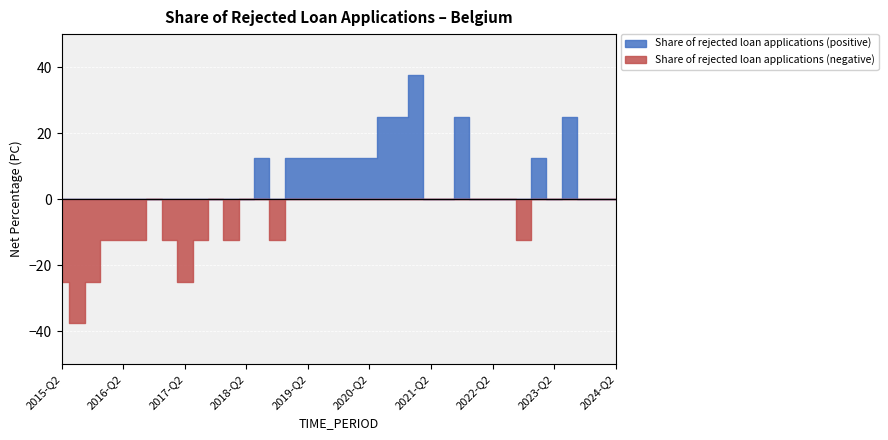

True or false: the data shows 21.3 at 2023-Q1.

False